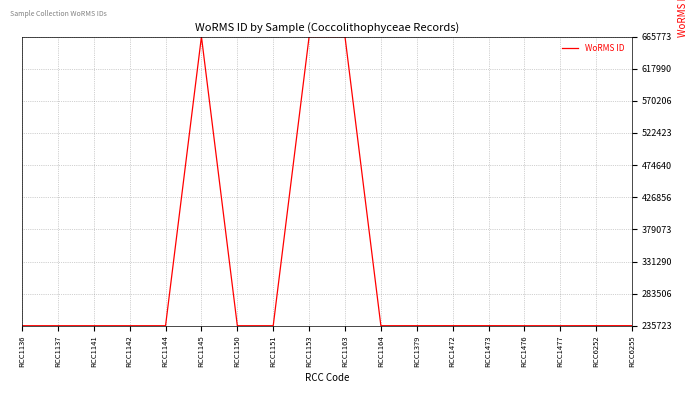

What is the minimum value shown in the chart?

235923